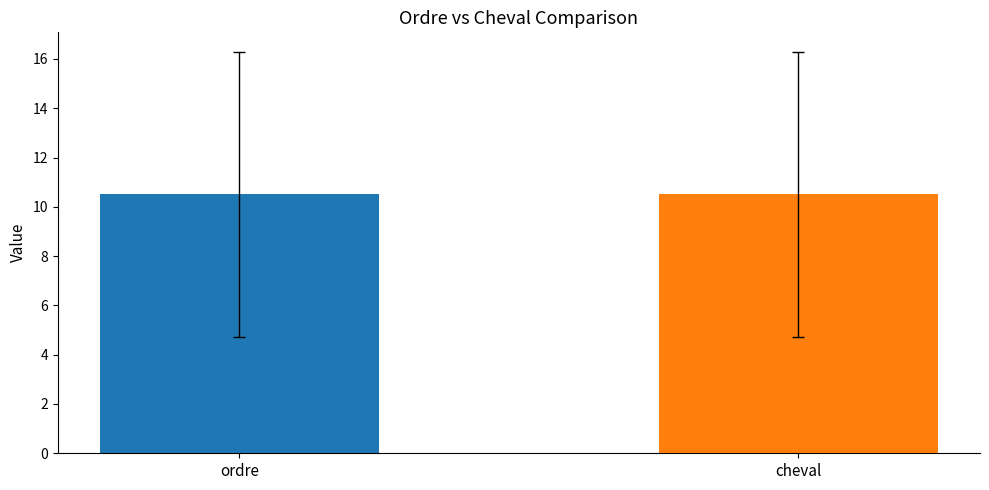

What are all the series names shown in the legend?

ordre, cheval